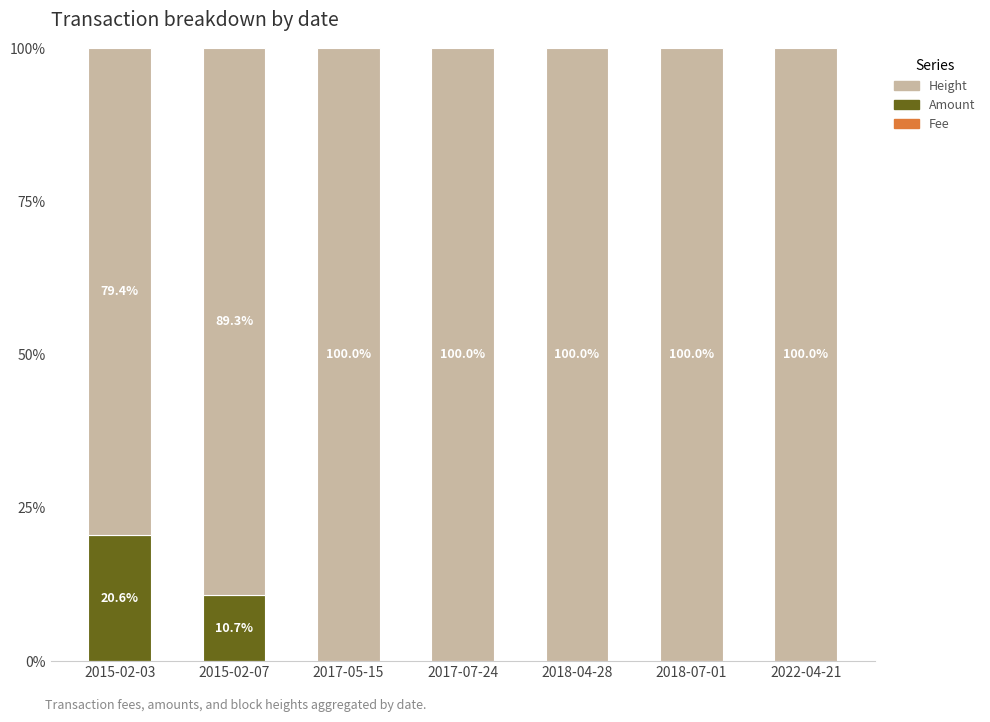

What is the label of the 7th bar from the right?

2015-02-03